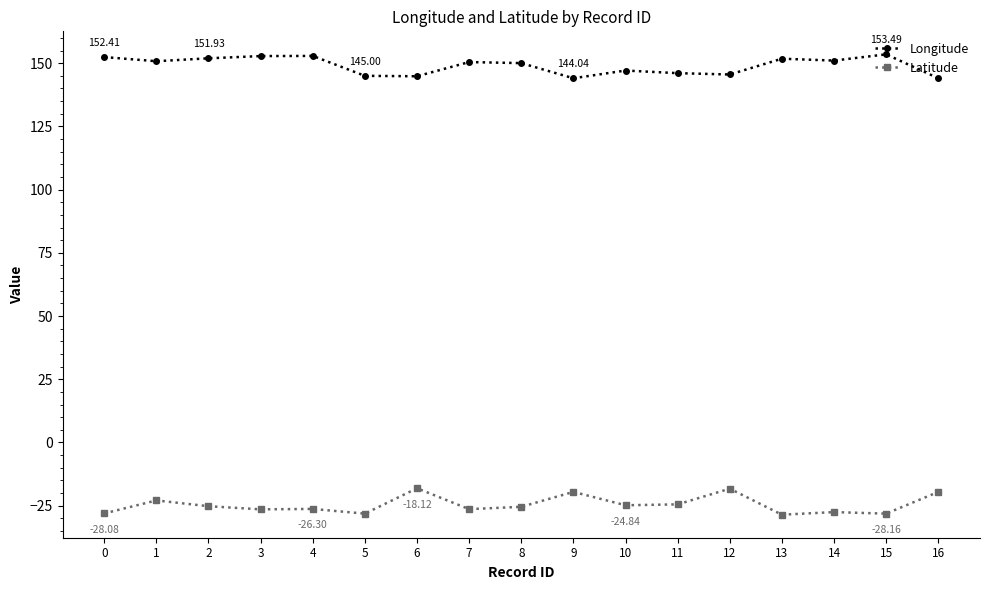

Does the chart display data point markers on the line(s)?

Yes